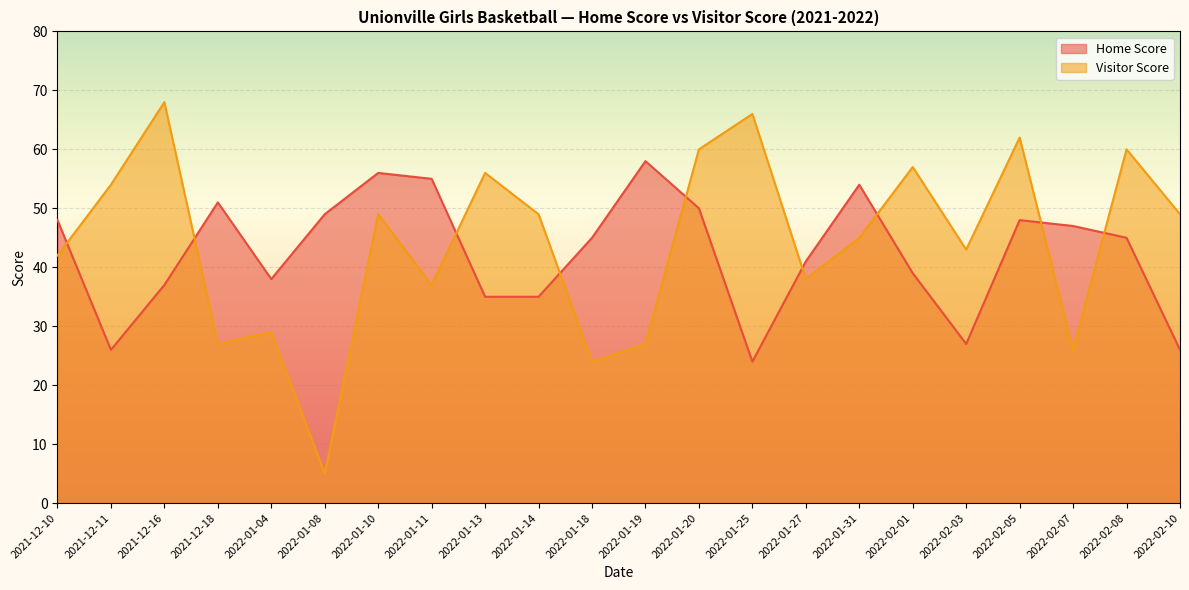

At which label is Visitor Score closest to 36?

2022-01-11